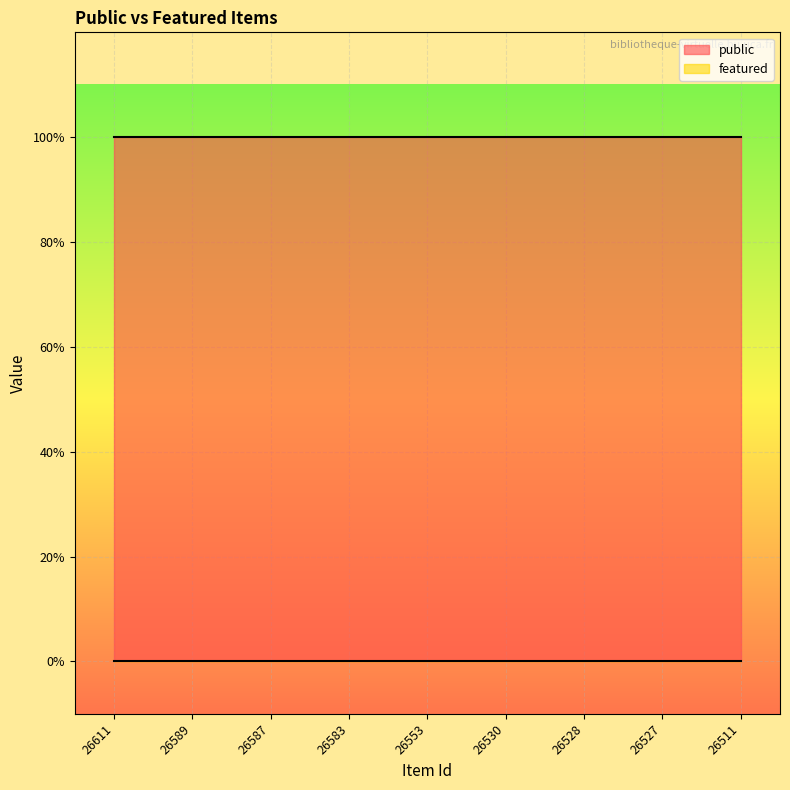

At which category is the sum across all series the highest?

26611